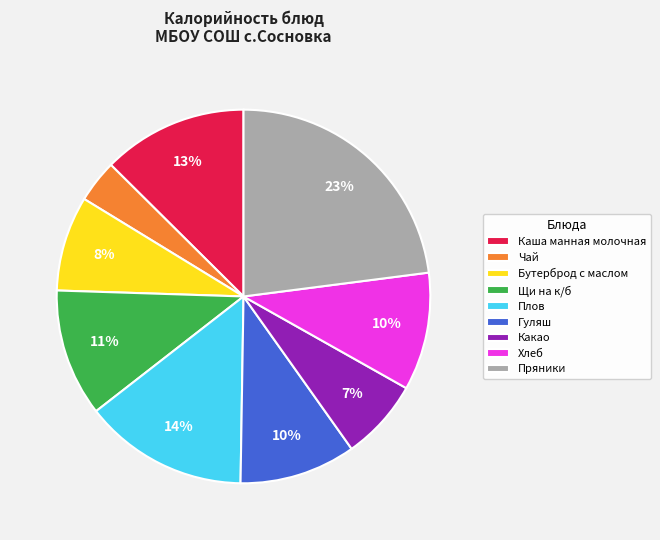

Count the number of slices in the pie.

9